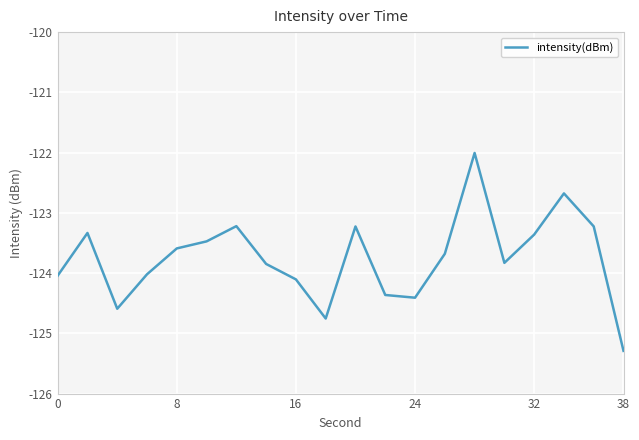

Reading left to right, list all the values displayed in this chart.

-124.0	-123.3	-124.6	-124.0	-123.6	-123.5	-123.2	-123.8	-124.1	-124.8	-123.2	-124.4	-124.4	-123.7	-122.0	-123.8	-123.4	-122.7	-123.2	-125.3